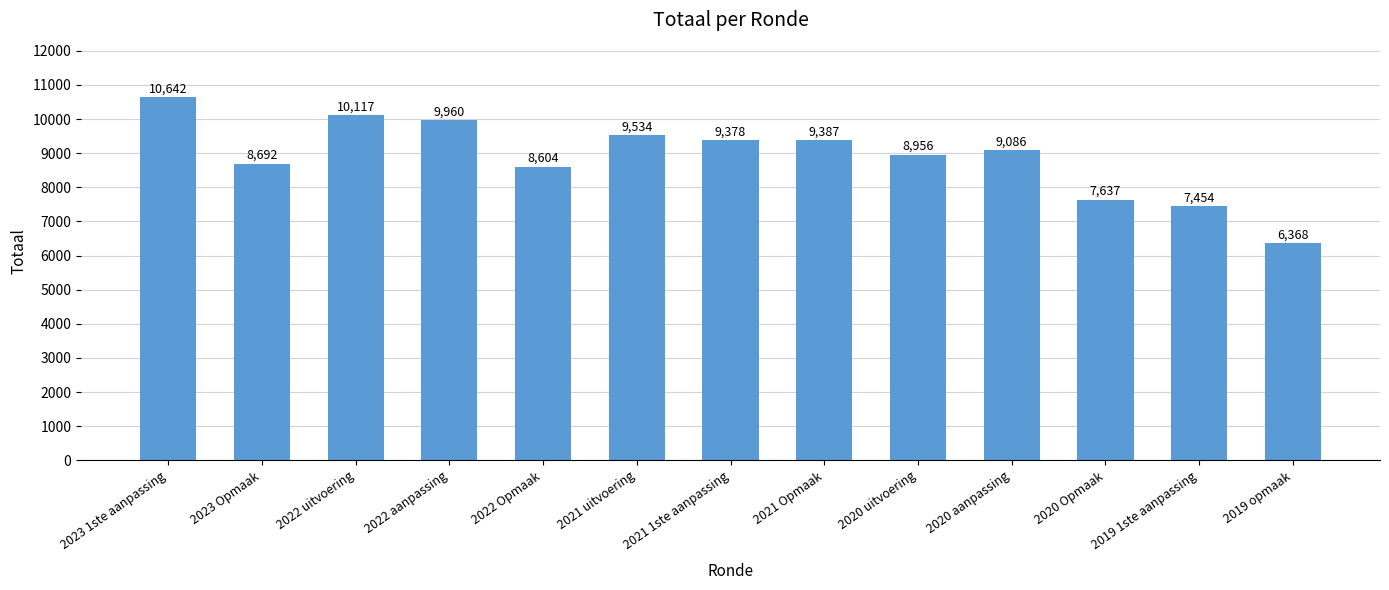

Which category has the highest value across all series?

2023 1ste aanpassing